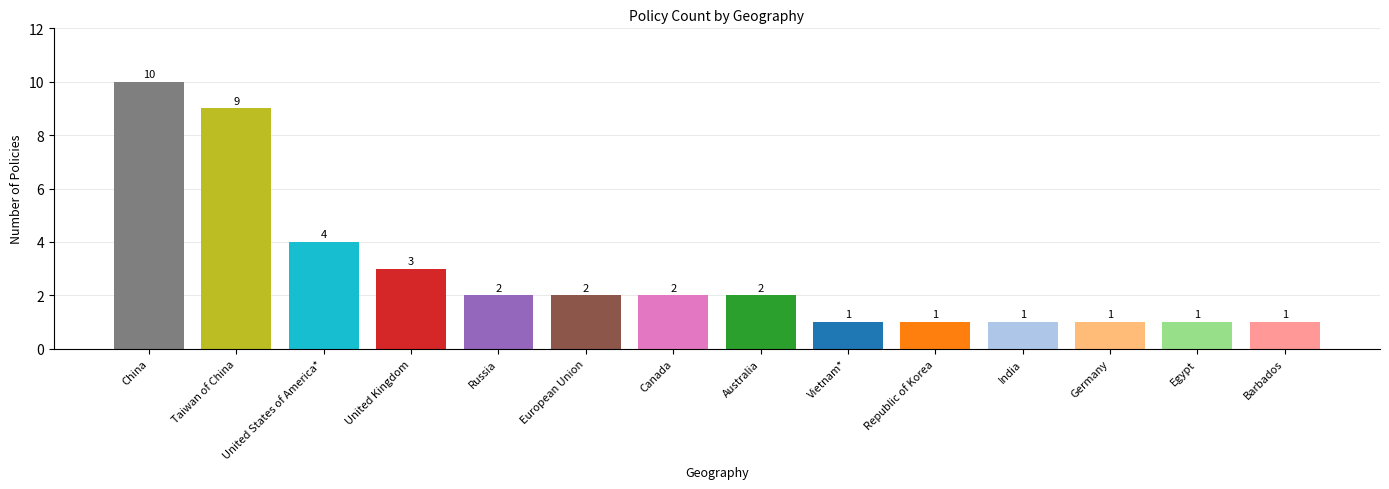

Count the number of data series in this chart.

1